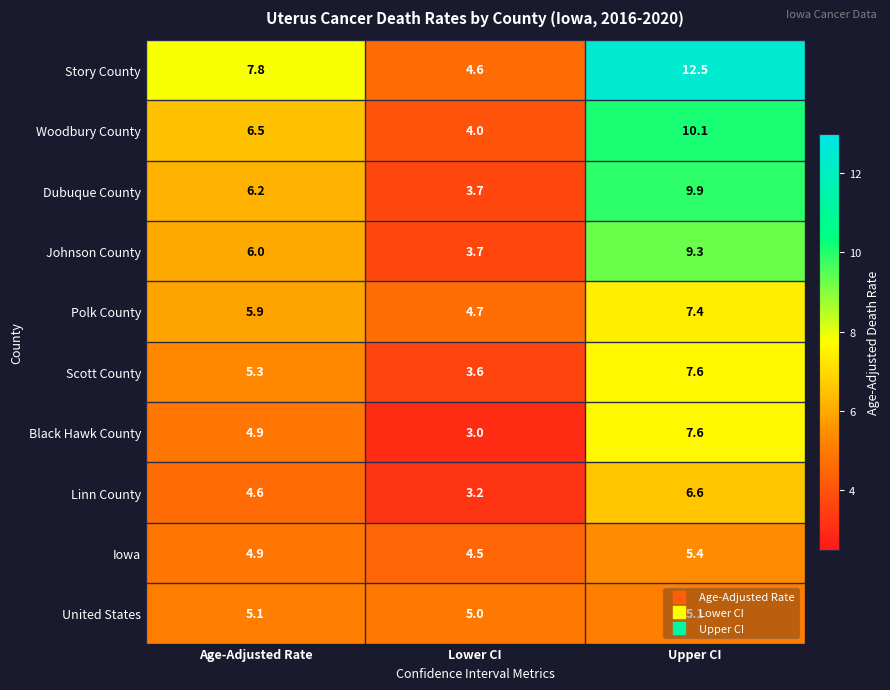

How many categories are shown in the chart?

3